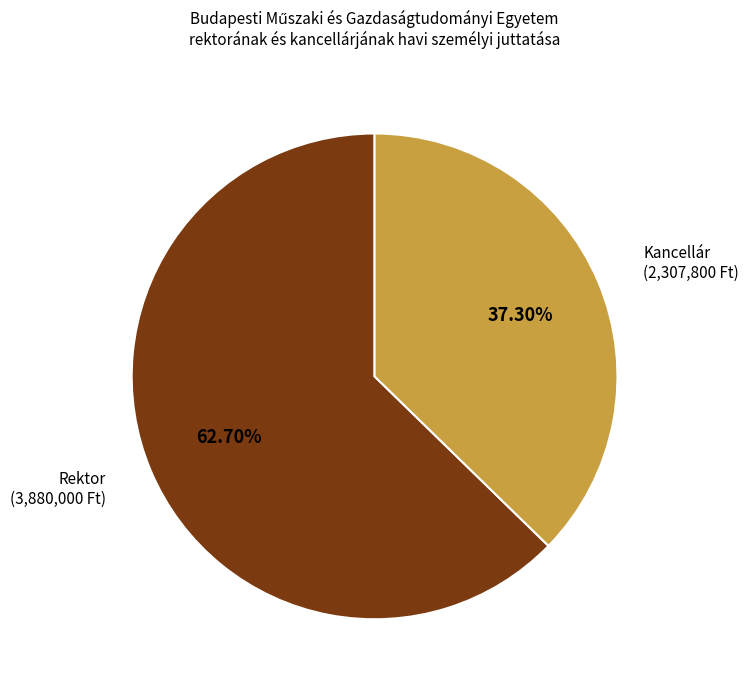

How many slices are in this pie chart?

2